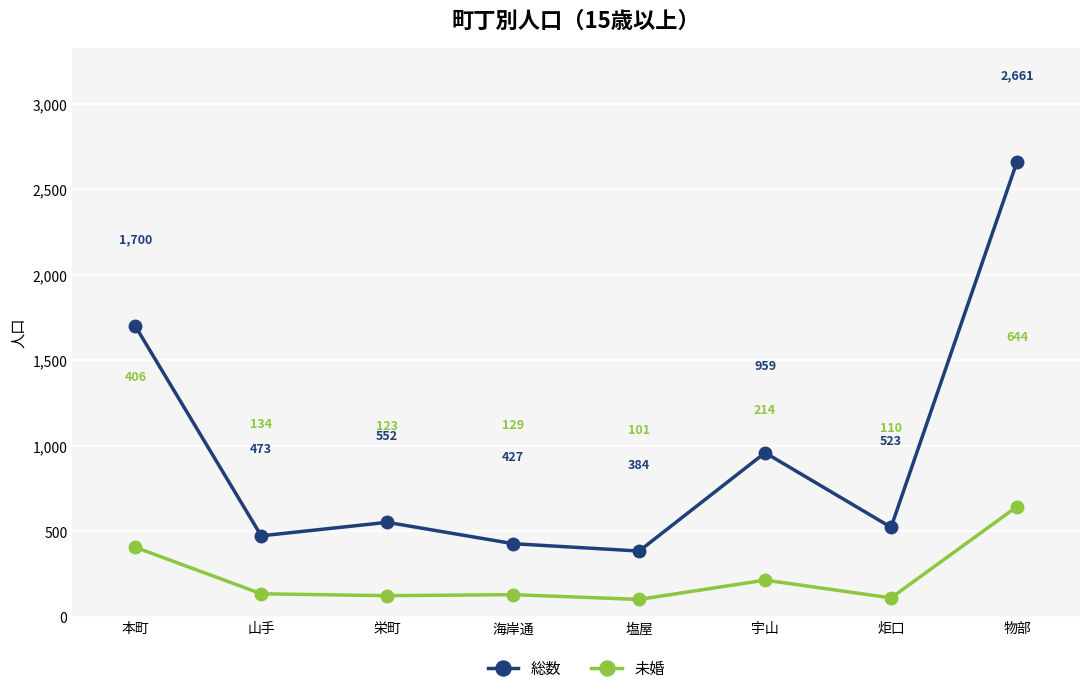

List the labels in order of 未婚 value, smallest first.

塩屋, 炬口, 栄町, 海岸通, 山手, 宇山, 本町, 物部